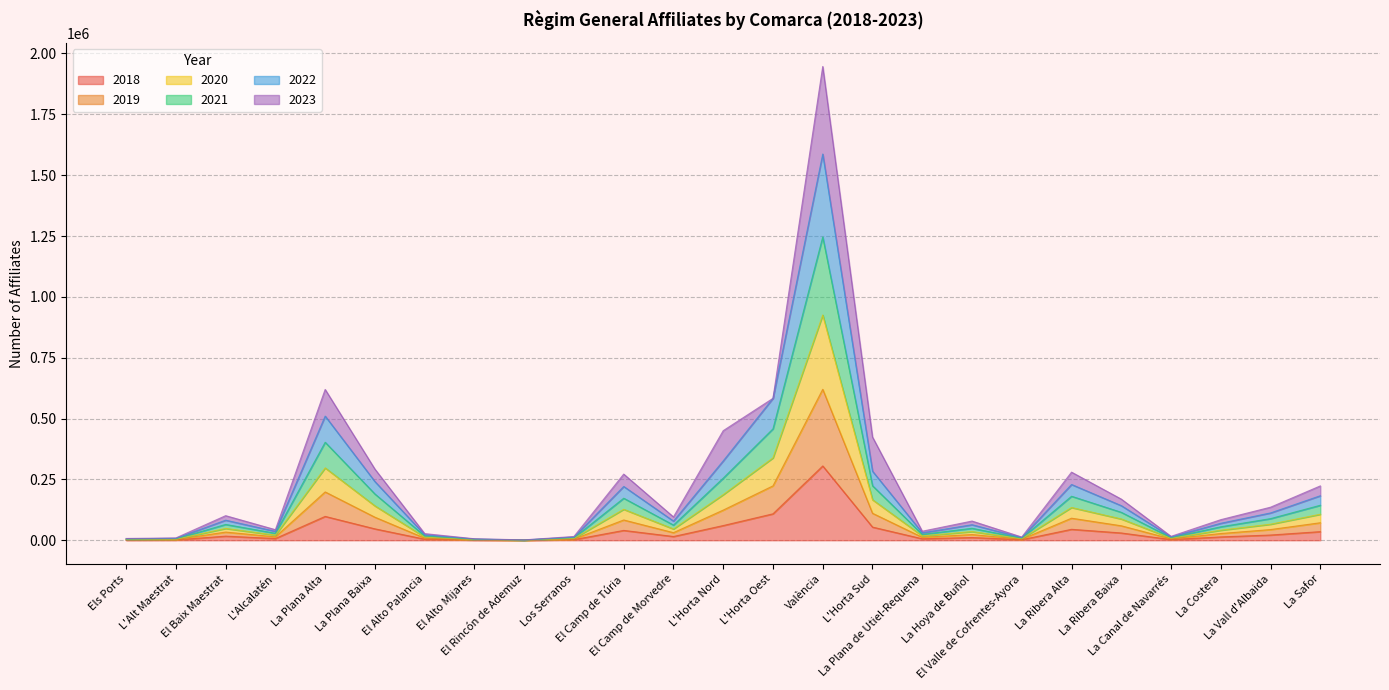

What is the label of the 1st point from the right?

La Safor